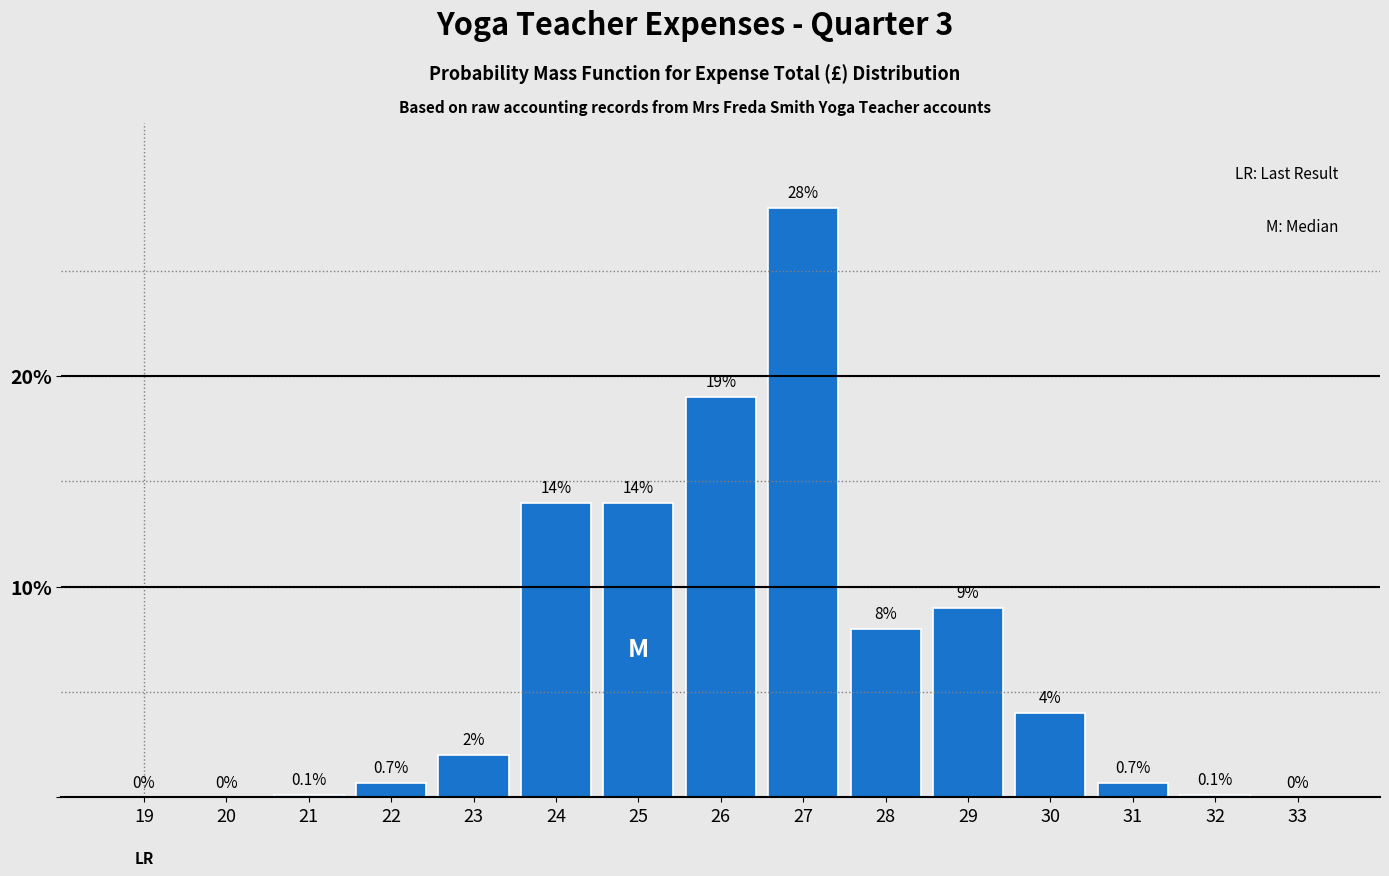

Reading right to left, list all the values displayed in this chart.

33=0.0	32=0.1	31=0.7	30=4.0	29=9.0	28=8.0	27=28.0	26=19.0	25=14.0	24=14.0	23=2.0	22=0.7	21=0.1	20=0.0	19=0.0